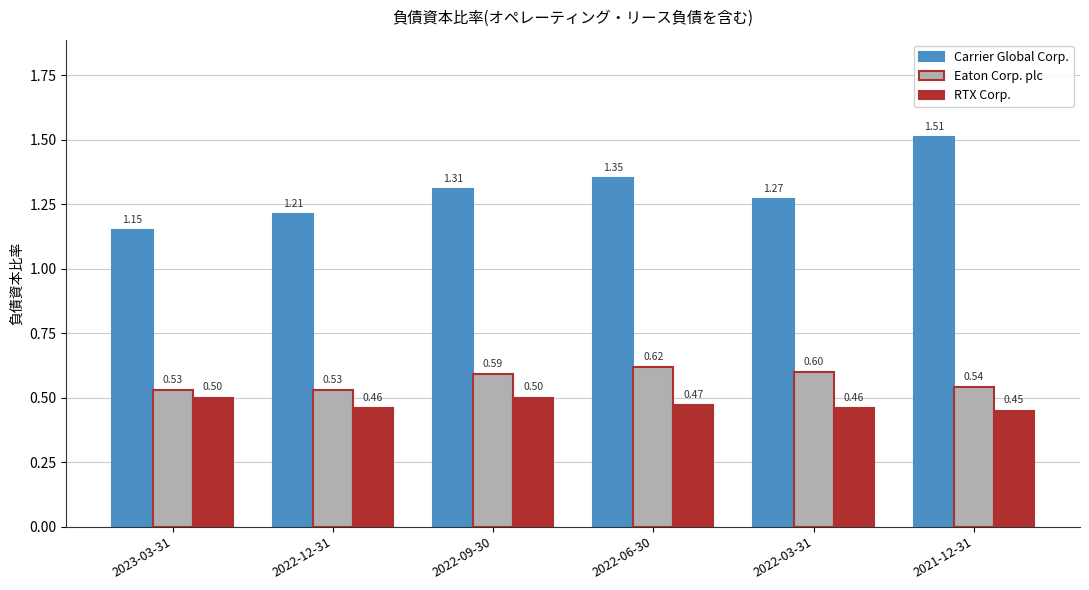

Which series has the largest range (max minus min)?

Carrier Global Corp.